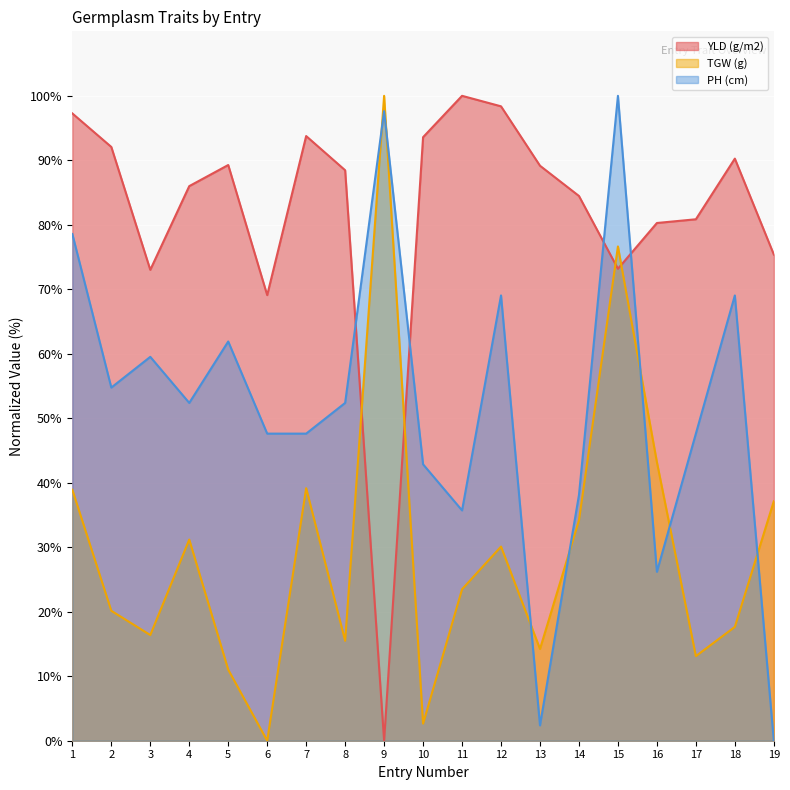

What is the spread (max minus min) of values at 13?

86.8